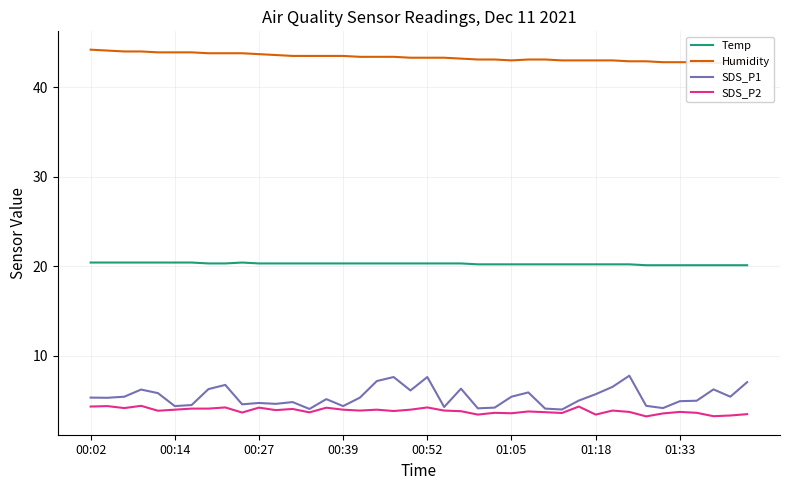

True or false: SDS_P2 and Temp cross at least once.

False